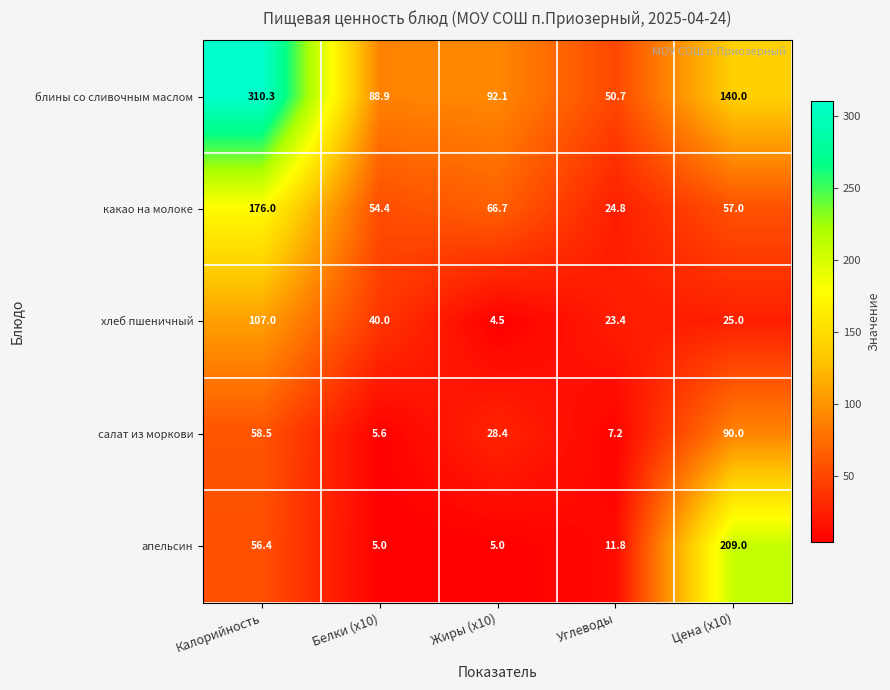

At which category does the chart reach its peak across all series?

Калорийность